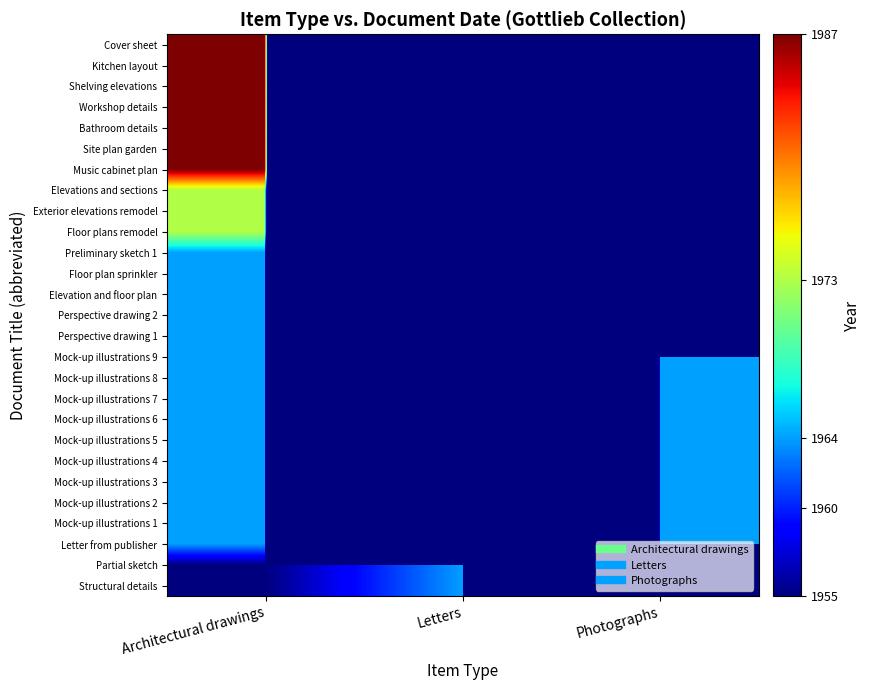

Reading right to left, list all the values displayed in this chart.

Structural details: Photographs=0	Letters=1964	Architectural drawings=1955
Partial sketch: Photographs=0	Letters=1964	Architectural drawings=1955
Letter from publisher: Photographs=1964	Letters=0	Architectural drawings=1964
Mock-up illustrations 1: Photographs=1964	Letters=0	Architectural drawings=1964
Mock-up illustrations 2: Photographs=1964	Letters=0	Architectural drawings=1964
Mock-up illustrations 3: Photographs=1964	Letters=0	Architectural drawings=1964
Mock-up illustrations 4: Photographs=1964	Letters=0	Architectural drawings=1964
Mock-up illustrations 5: Photographs=1964	Letters=0	Architectural drawings=1964
Mock-up illustrations 6: Photographs=1964	Letters=0	Architectural drawings=1964
Mock-up illustrations 7: Photographs=1964	Letters=0	Architectural drawings=1964
Mock-up illustrations 8: Photographs=1964	Letters=0	Architectural drawings=1964
Mock-up illustrations 9: Photographs=1964	Letters=0	Architectural drawings=1964
Perspective drawing 1: Photographs=0	Letters=0	Architectural drawings=1964
Perspective drawing 2: Photographs=0	Letters=0	Architectural drawings=1964
Elevation and floor plan: Photographs=0	Letters=0	Architectural drawings=1964
Floor plan sprinkler: Photographs=0	Letters=0	Architectural drawings=1964
Preliminary sketch 1: Photographs=0	Letters=0	Architectural drawings=1964
Floor plans remodel: Photographs=0	Letters=0	Architectural drawings=1973
Exterior elevations remodel: Photographs=0	Letters=0	Architectural drawings=1973
Elevations and sections: Photographs=0	Letters=0	Architectural drawings=1973
Music cabinet plan: Photographs=0	Letters=0	Architectural drawings=1987
Site plan garden: Photographs=0	Letters=0	Architectural drawings=1987
Bathroom details: Photographs=0	Letters=0	Architectural drawings=1987
Workshop details: Photographs=0	Letters=0	Architectural drawings=1987
Shelving elevations: Photographs=0	Letters=0	Architectural drawings=1987
Kitchen layout: Photographs=0	Letters=0	Architectural drawings=1987
Cover sheet: Photographs=0	Letters=0	Architectural drawings=1987